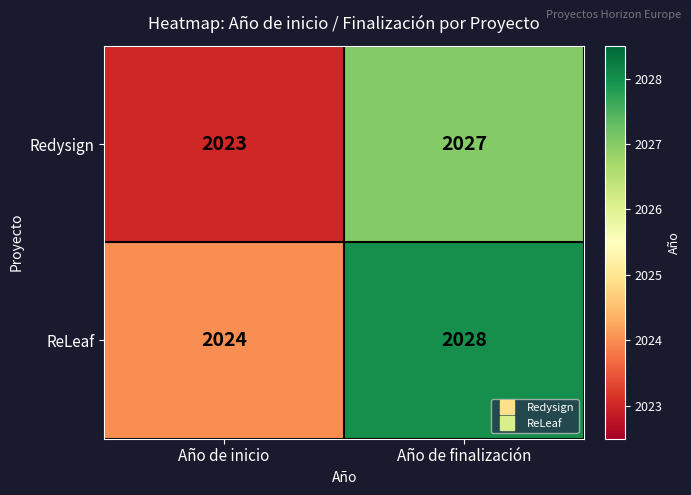

Is it true that ReLeaf equals 2867 at Año de finalización?

False